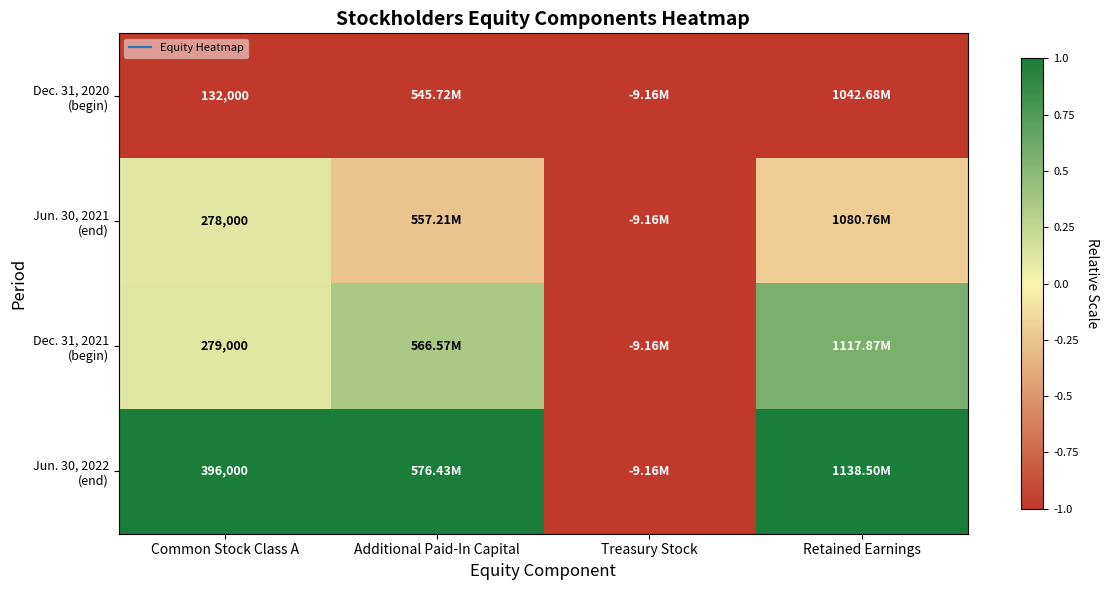

At how many categories does at least one series exceed 0?

3